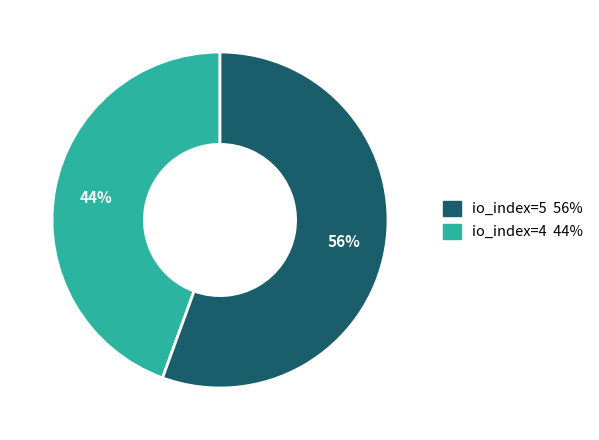

To the nearest percent, what is the average slice percentage?

50%